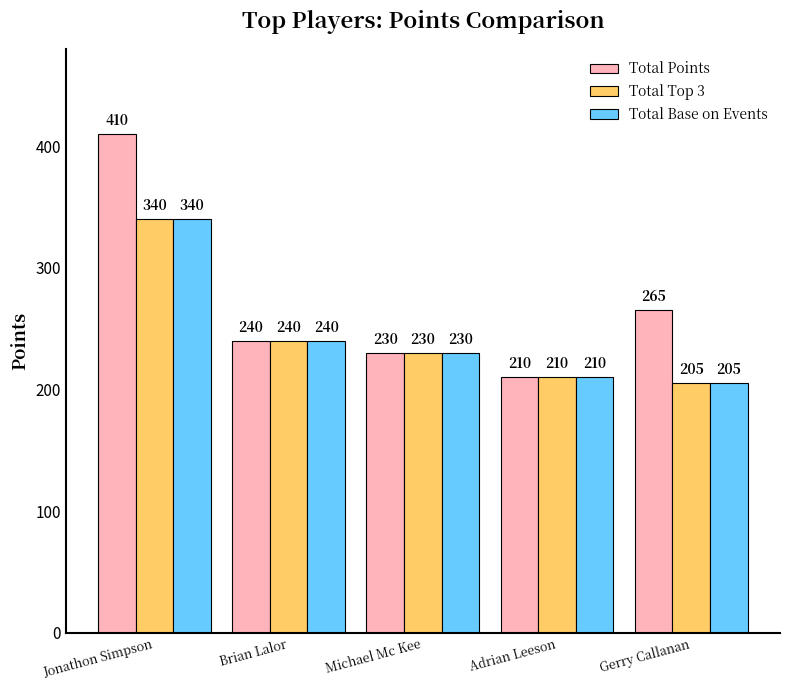

Which series changed the most between Jonathon Simpson and Adrian Leeson?

Total Points